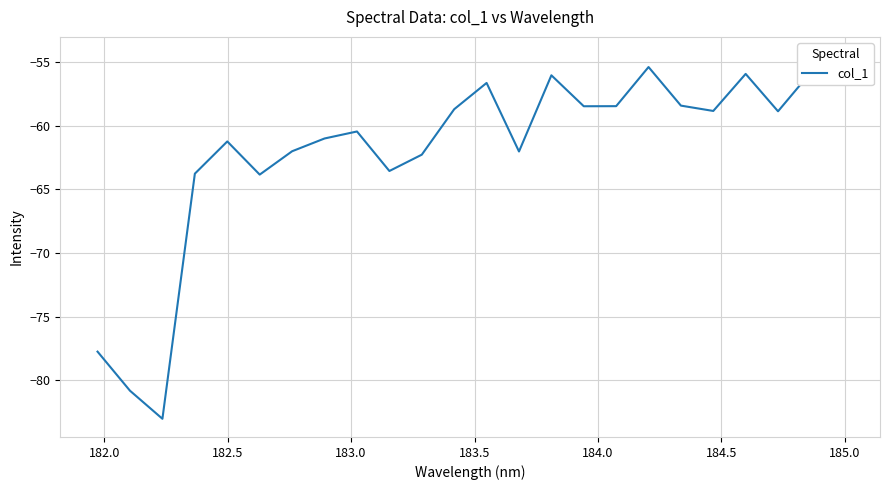

Is this an area chart (filled region under the line)?

No